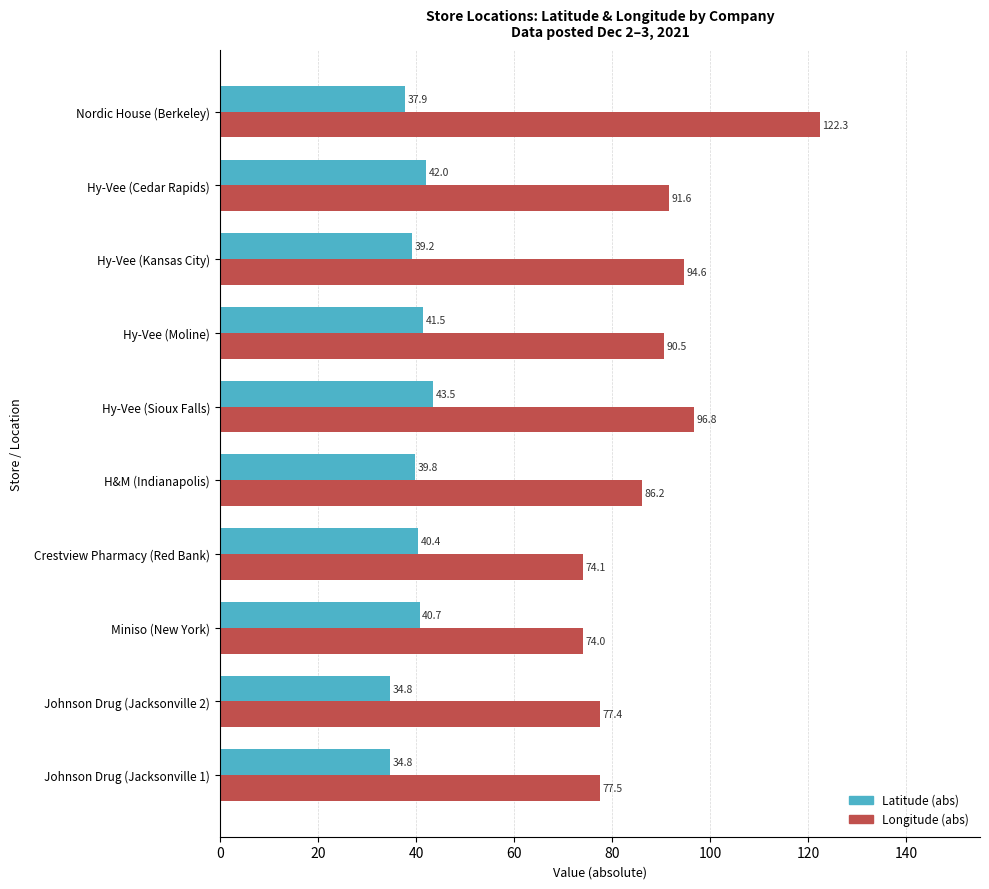

What is the maximum value for Longitude (abs)?

122.3